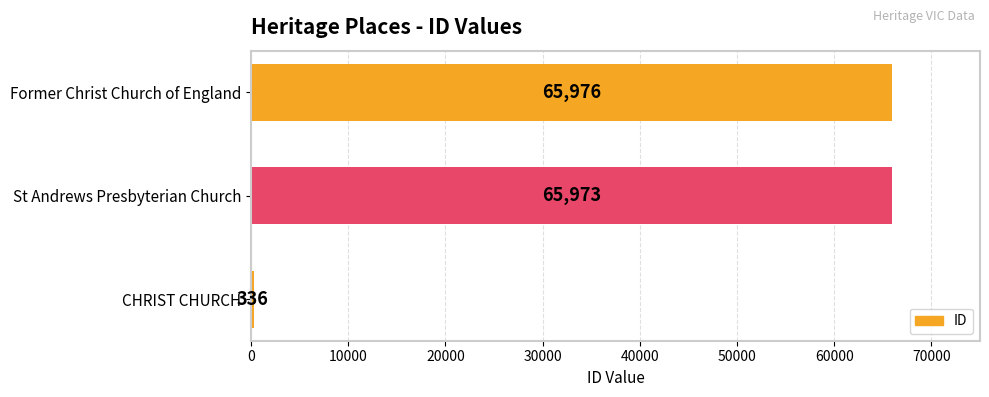

How many data points are less than 65973?

1